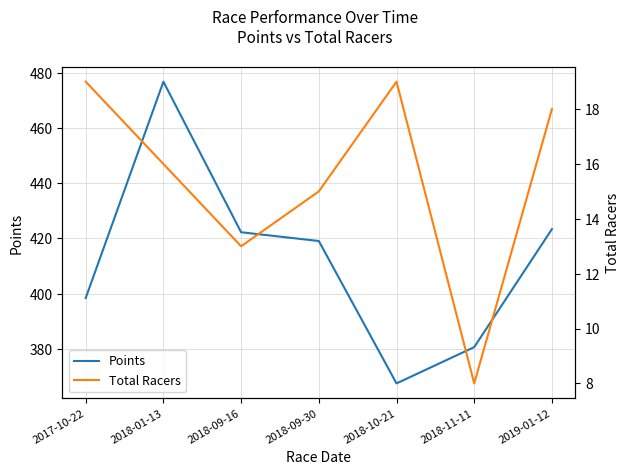

What is the difference between the maximum and minimum values in the Total Racers series?

11.0